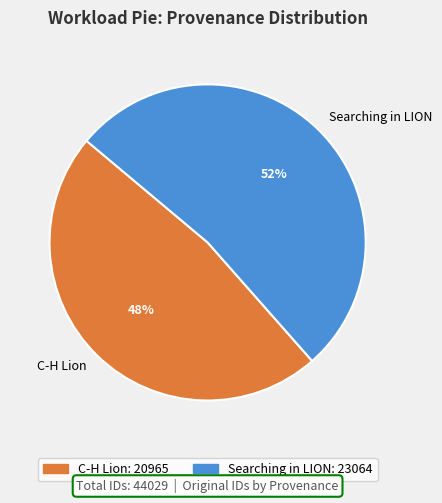

Between Searching in LION and C-H Lion, which is larger?

Searching in LION